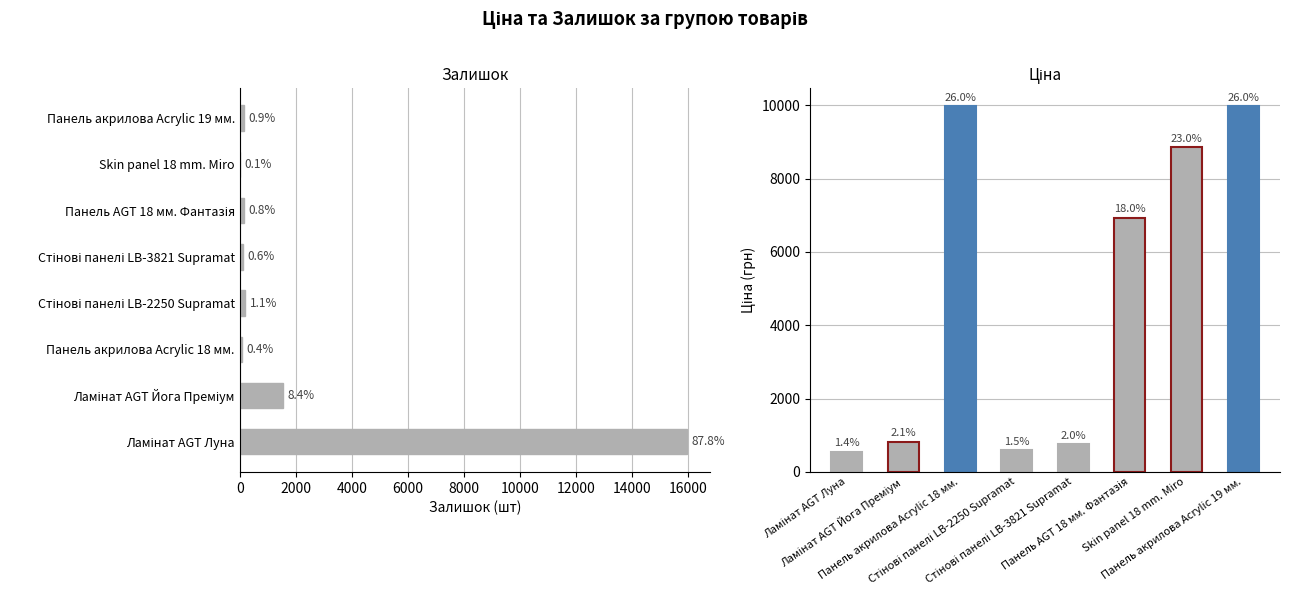

List the series in order of their overall mean, lowest first.

Залишок, Ціна